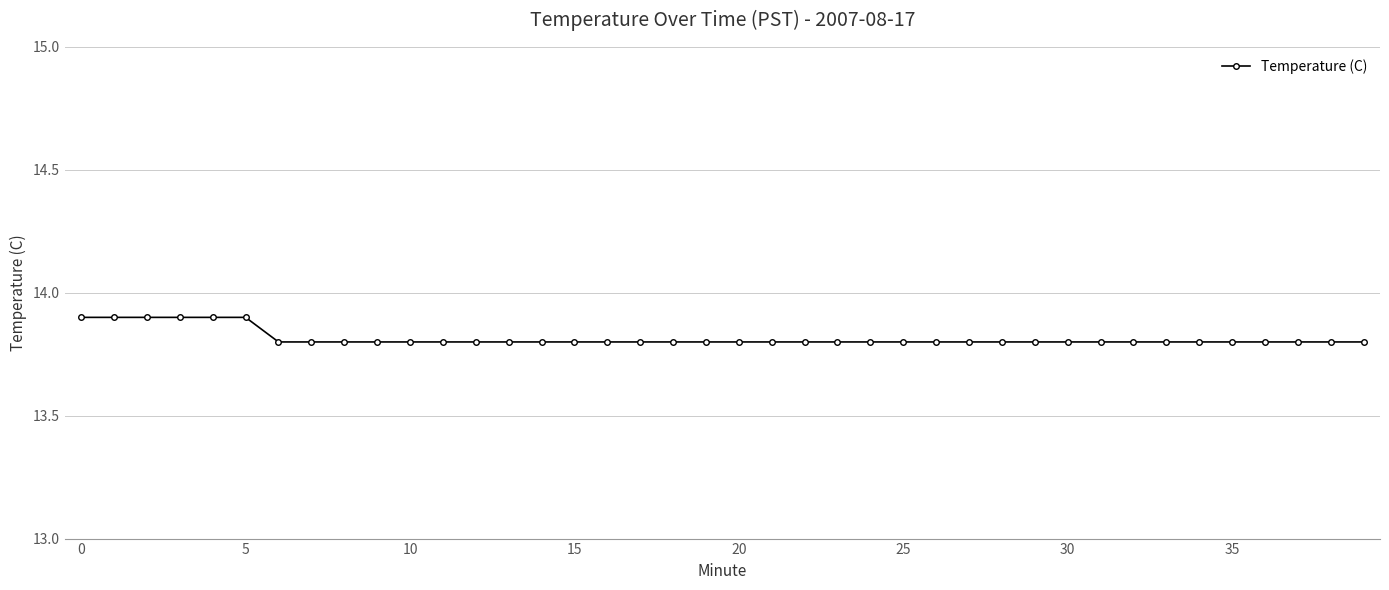

Count the values in the range 13 to 14.

40